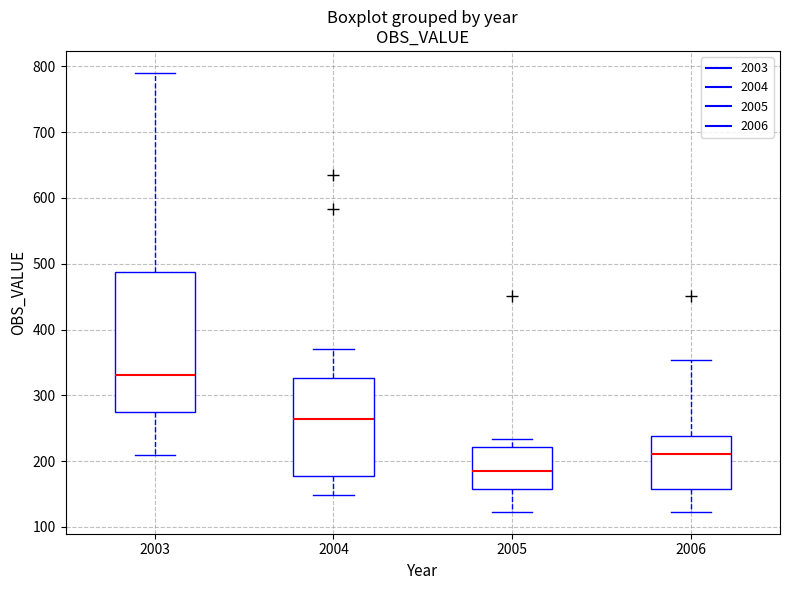

Which box has the lowest median line?

2005